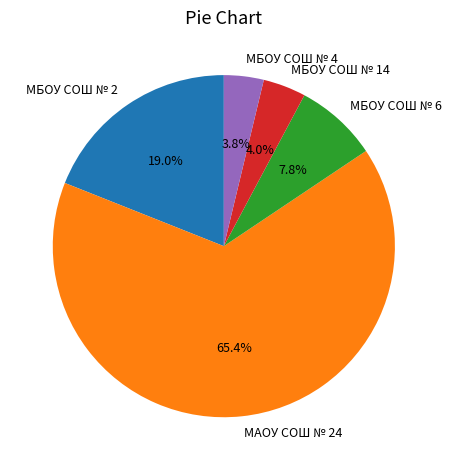

Approximately how many times larger is the value at МБОУ СОШ № 4 compared to МБОУ СОШ № 6?

0.5